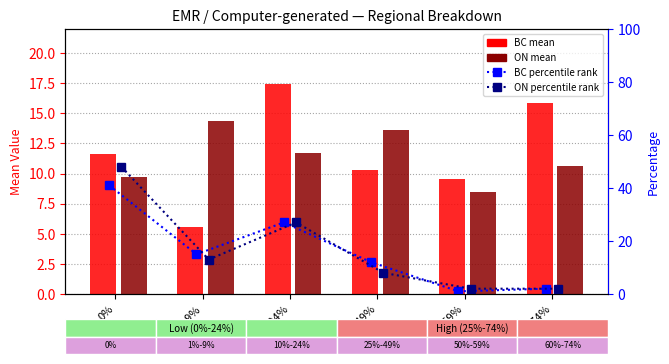

What is the label of the 1st bar from the right?

60%-74%